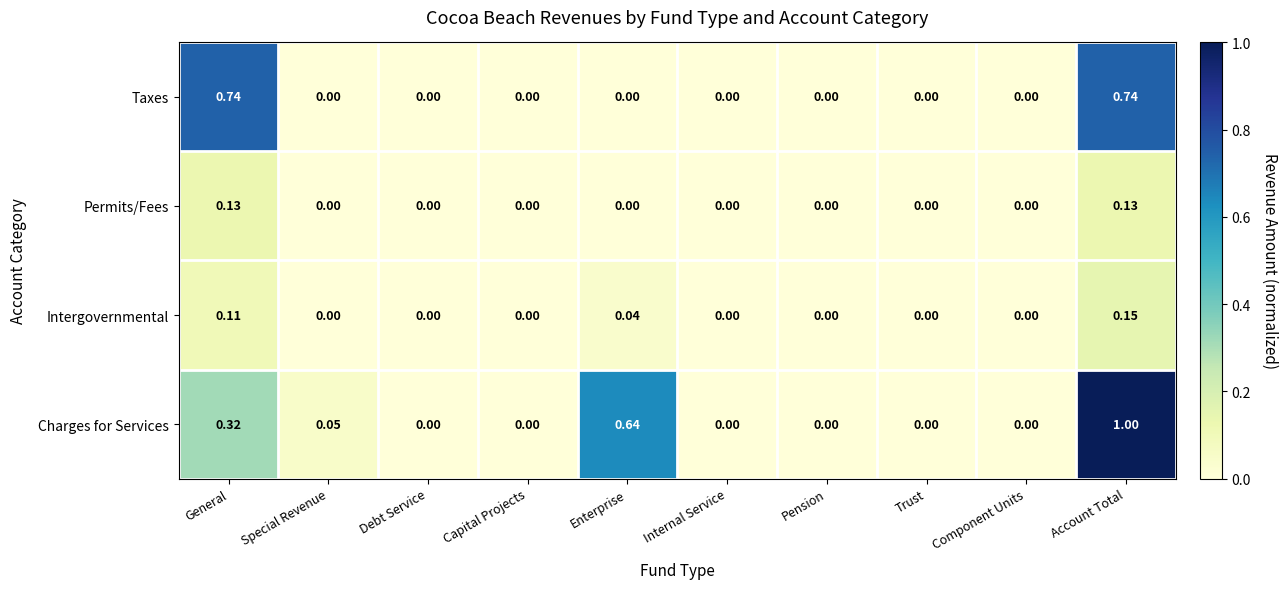

How many data points does each series have?

10